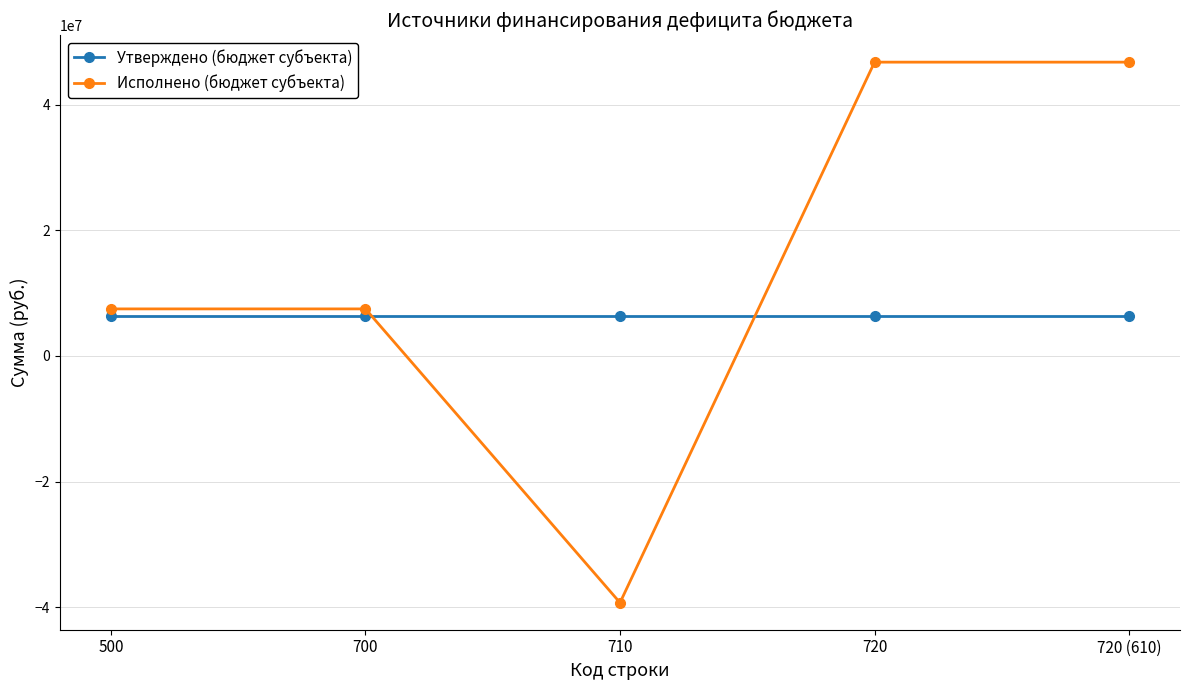

List the series in order of their overall mean, highest first.

Исполнено (бюджет субъекта), Утверждено (бюджет субъекта)